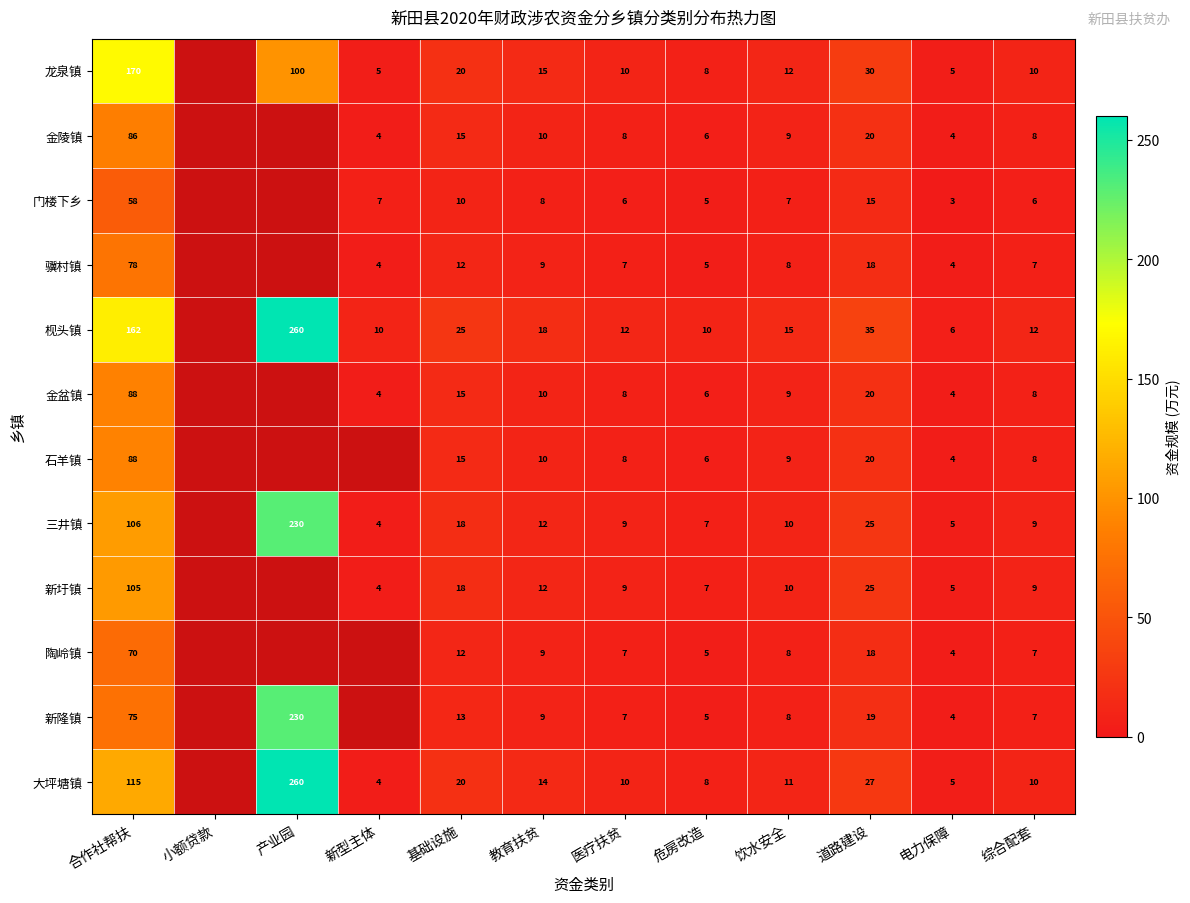

How many data points does each series have?

12